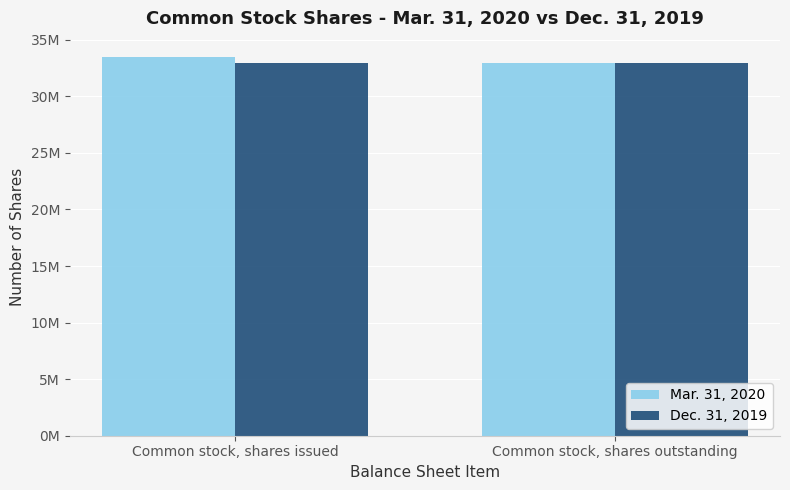

Rank the series by their average value, from highest to lowest.

Mar. 31, 2020, Dec. 31, 2019